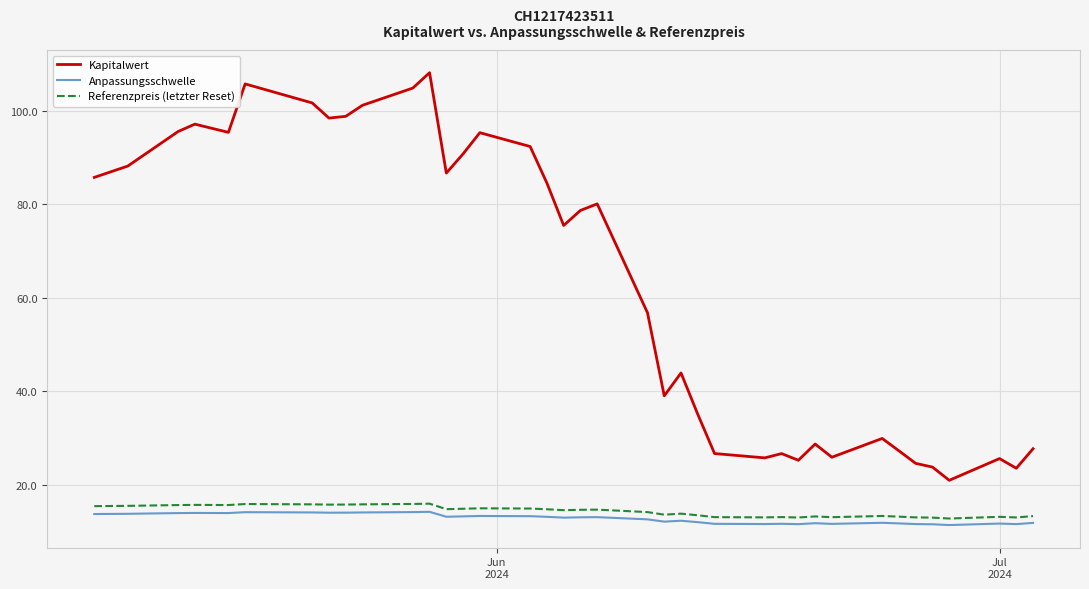

True or false: Anpassungsschwelle and Kapitalwert cross at least once.

False